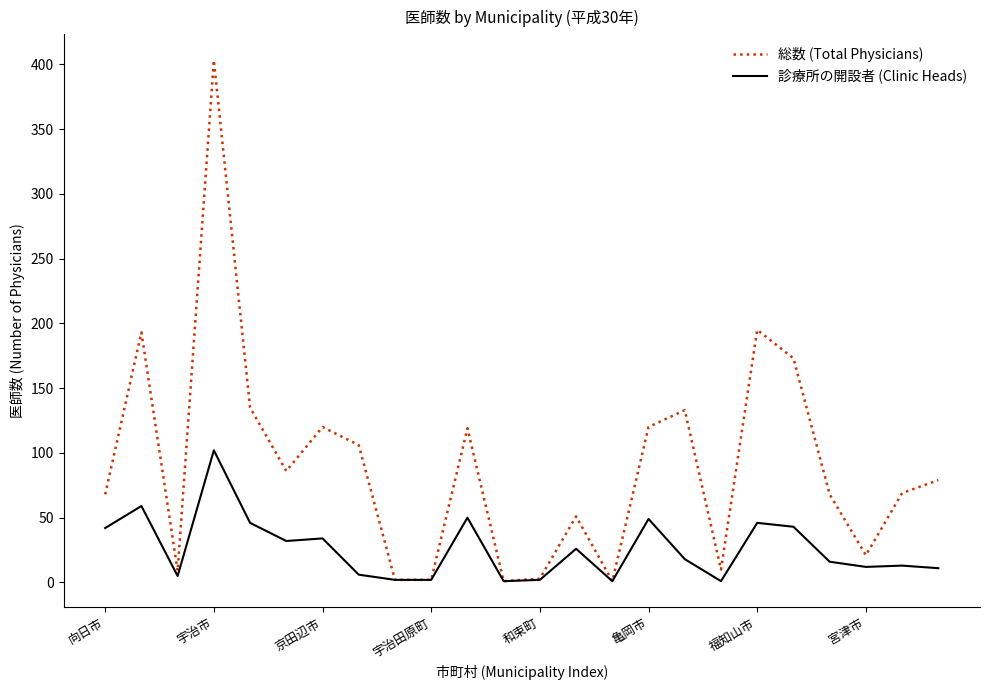

Which series has the widest spread of values?

総数 (Total Physicians)